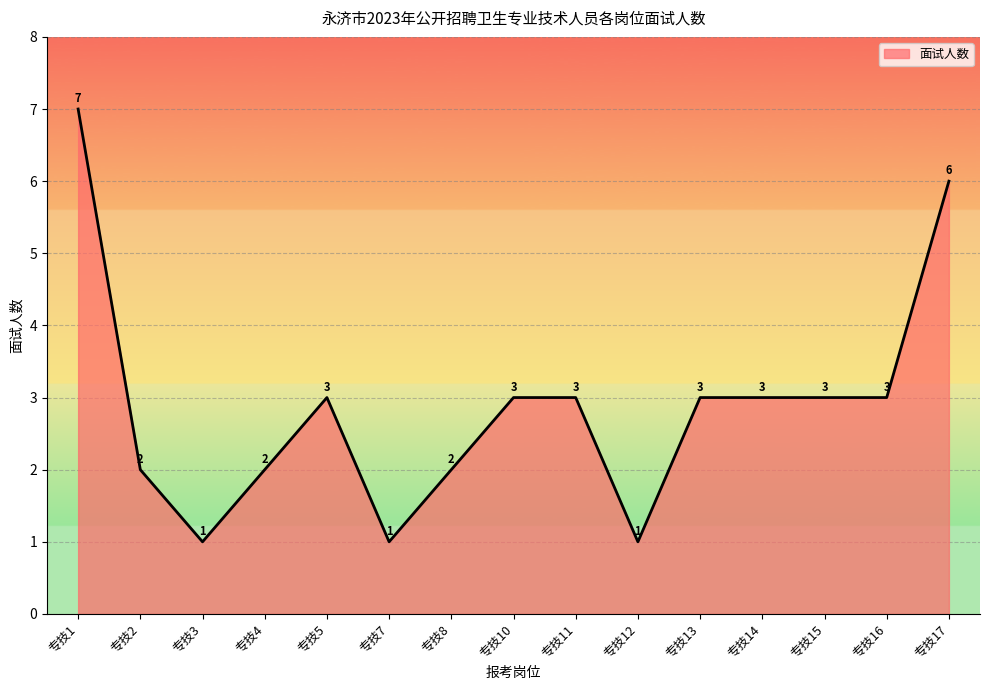

Count the number of categories in the chart.

15